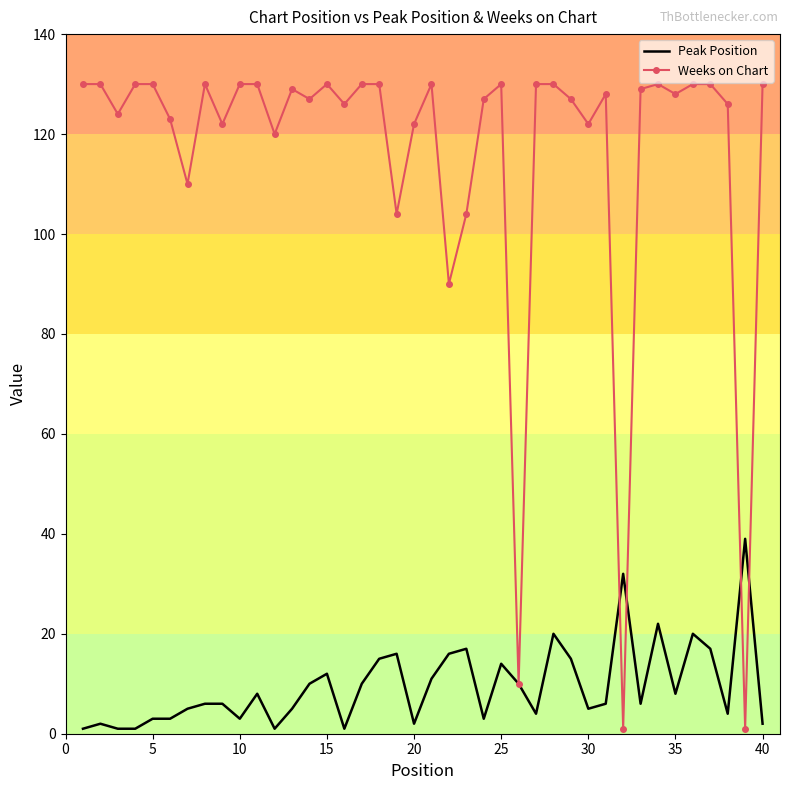

List the series in order of their peak value, highest first.

Weeks on Chart, Peak Position